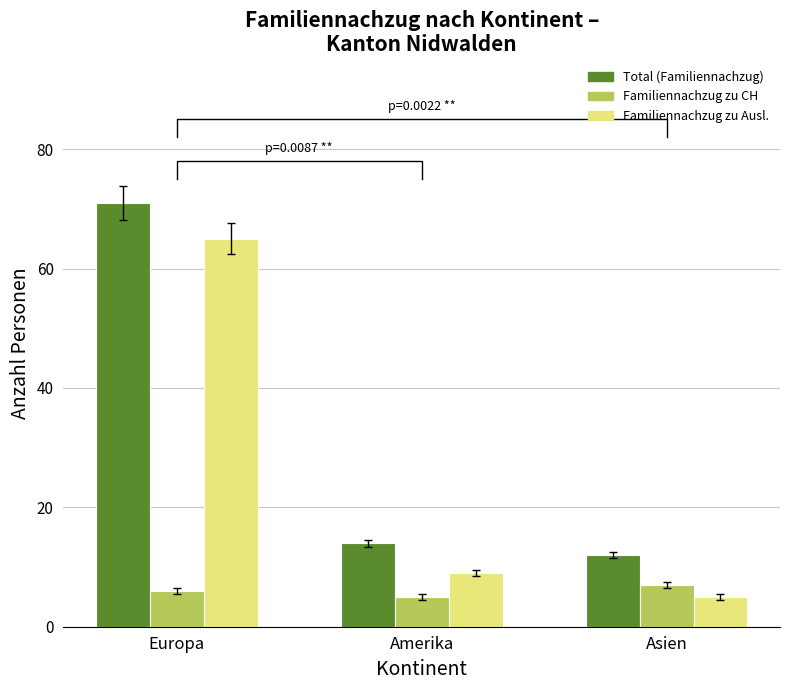

Rank the series by their maximum value, from lowest to highest.

Familiennachzug zu CH, Familiennachzug zu Ausl., Total (Familiennachzug)